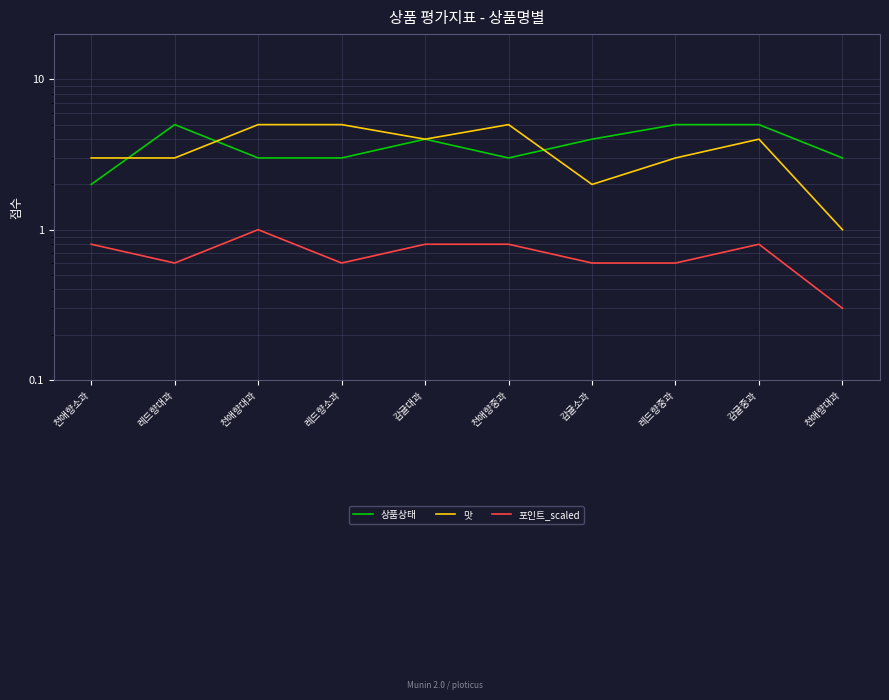

Which series changed the most between 레드향대과 and 레드향중과?

상품상태